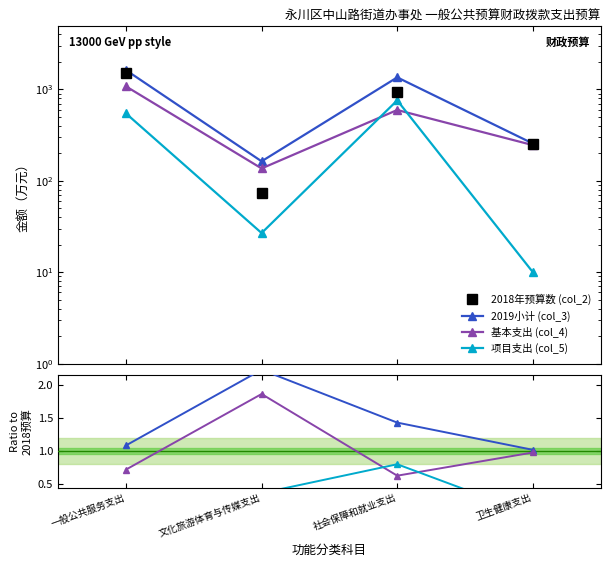

What is the label of the 3rd point from the right?

文化旅游体育与传媒支出